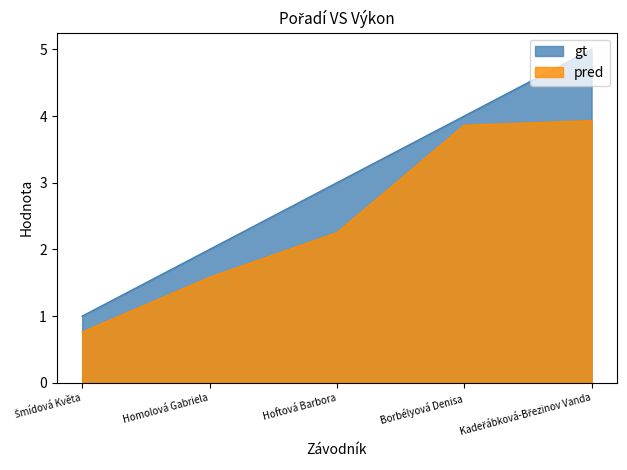

Rank the series by their maximum value, from lowest to highest.

pred, gt